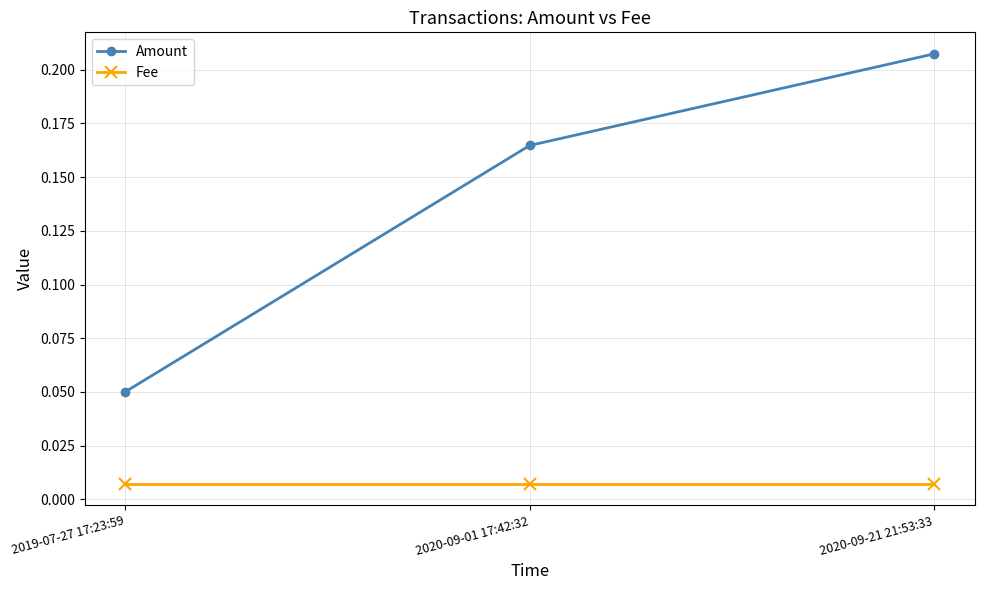

How many lines are shown in the chart?

2